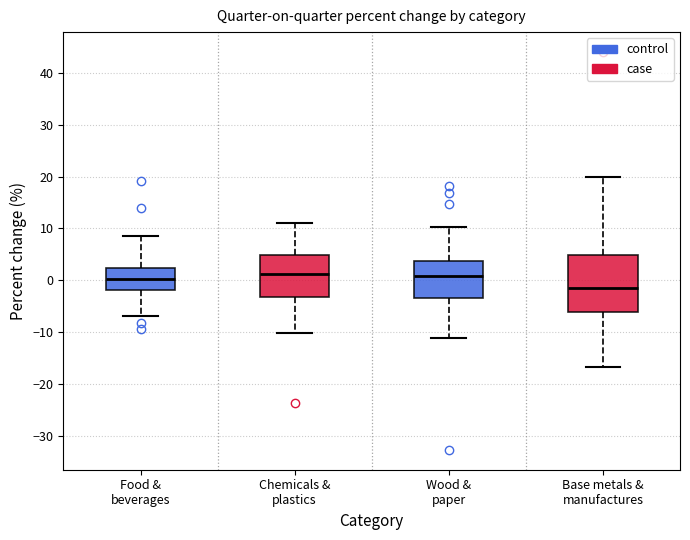

Reading left to right, transcribe this box plot: for each box, give where its median line is, the range the box spans, and where its two whiskers end, as read against the y-axis. The values are not printed on the chart, so give them approximately, as read against the axis.

Food & beverages: median 0, box -2 to 2, whiskers -7 to 8
Chemicals & plastics: median 1, box -3 to 5, whiskers -10 to 11
Wood & paper: median 1, box -3 to 4, whiskers -11 to 10
Base metals & manufactures: median -2, box -6 to 5, whiskers -17 to 20